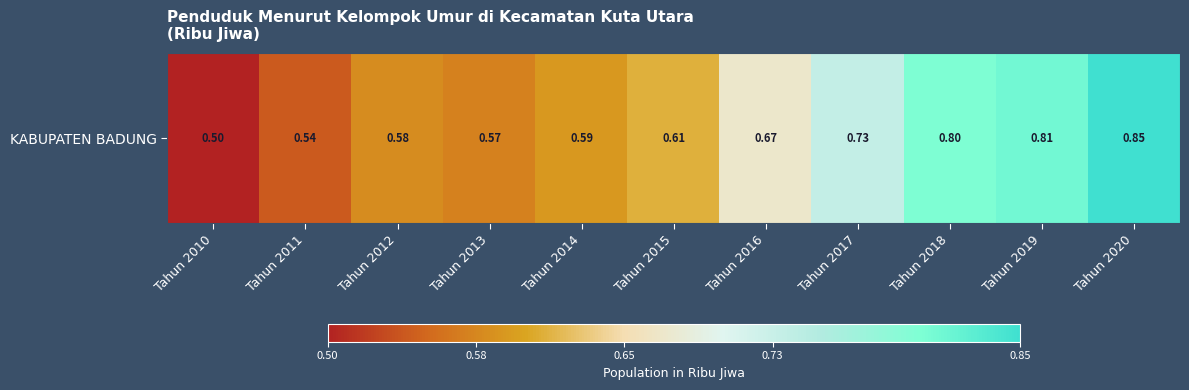

Reading left to right, transcribe all the data shown in this chart.

0.5	0.5	0.6	0.6	0.6	0.6	0.7	0.7	0.8	0.8	0.8